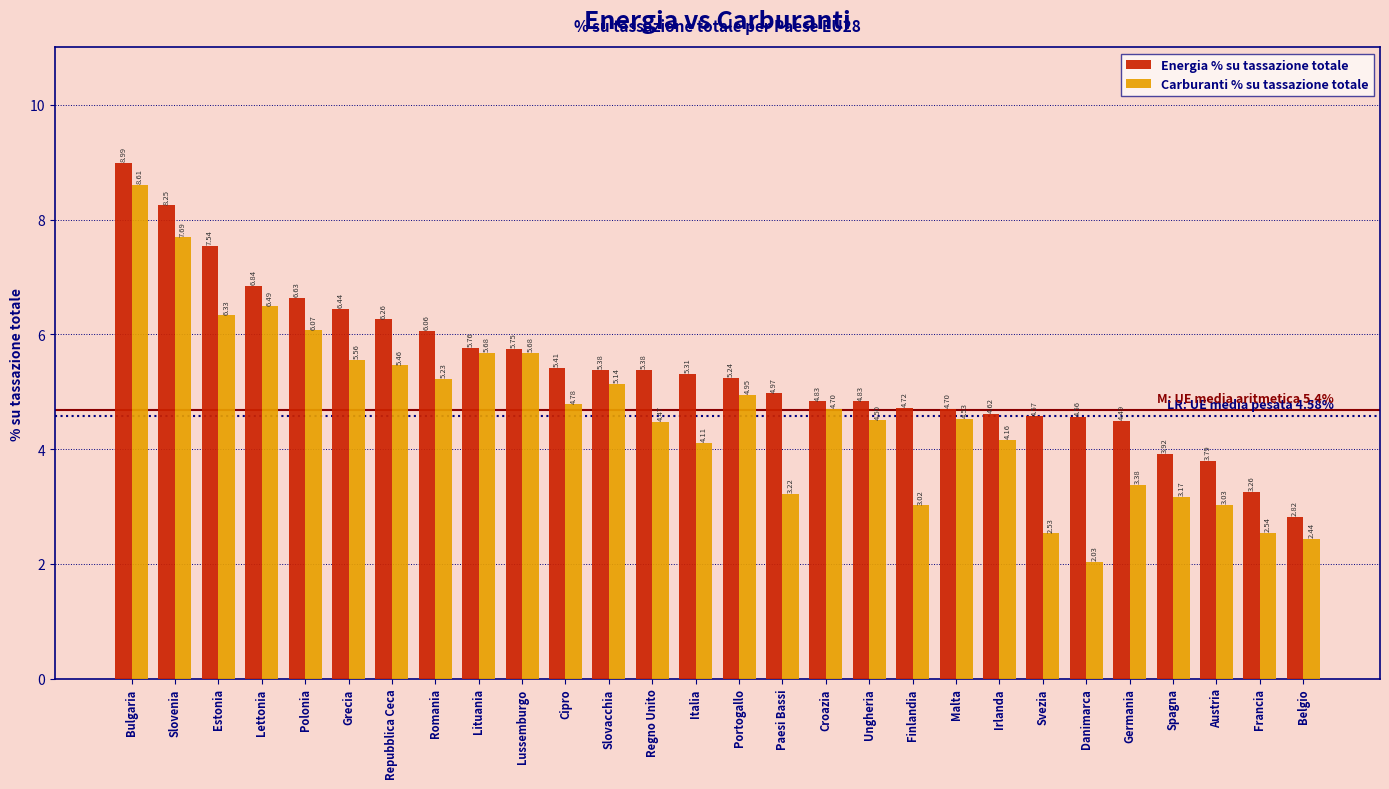

Which series has the largest total across all categories?

Energia % su tassazione totale